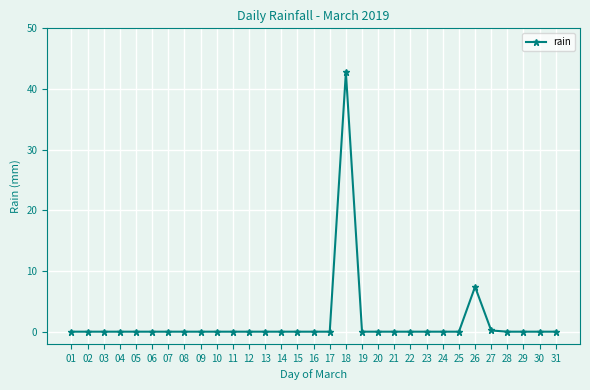

What is the maximum value shown in the chart?

42.8